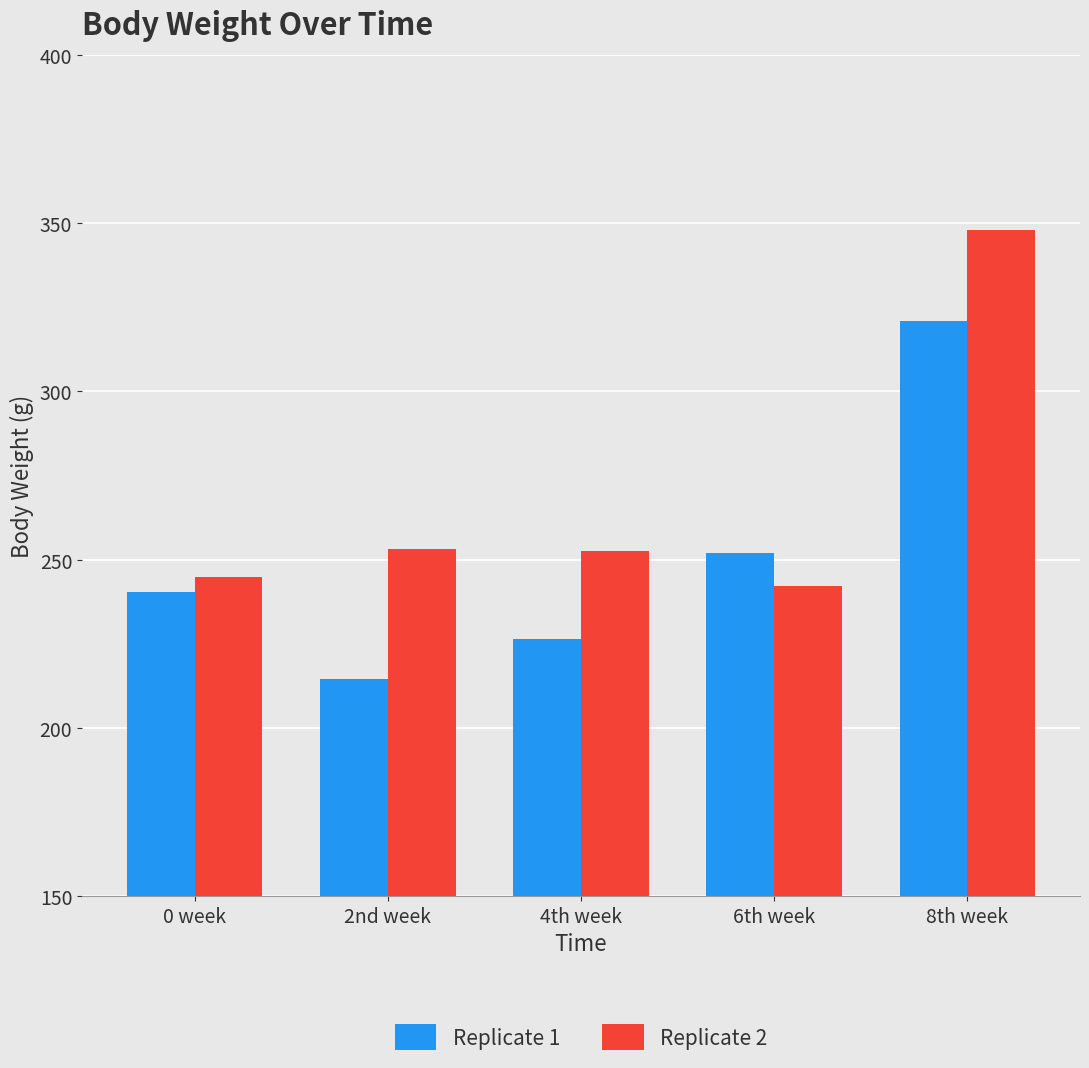

Count the number of categories in the chart.

5